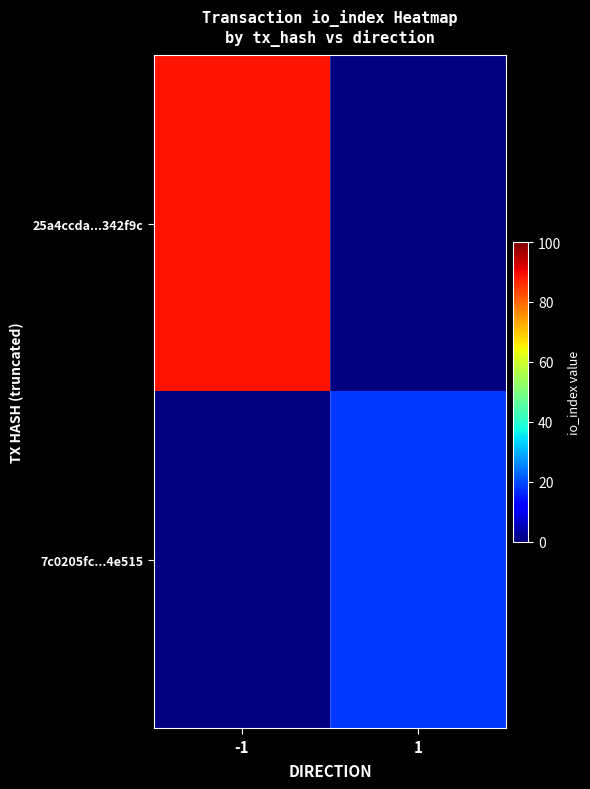

How many distinct data groups are displayed?

2